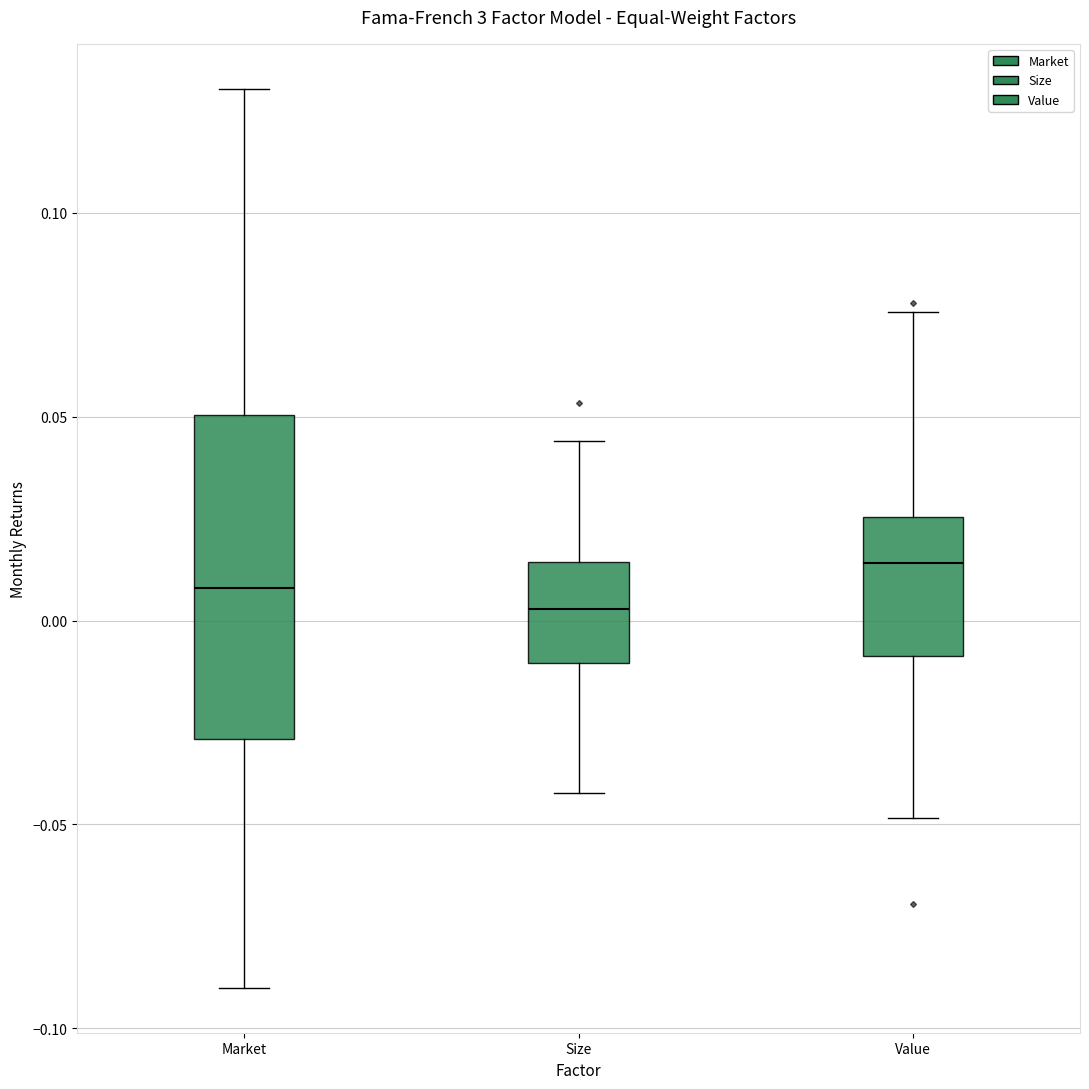

Reading left to right, transcribe this box plot: for each box, give where its median line is, the range the box spans, and where its two whiskers end, as read against the y-axis. The values are not printed on the chart, so give them approximately, as read against the axis.

Market: median 0.010, box -0.030 to 0.050, whiskers -0.090 to 0.130
Size: median 0.005, box -0.010 to 0.015, whiskers -0.040 to 0.045
Value: median 0.015, box -0.010 to 0.025, whiskers -0.050 to 0.075